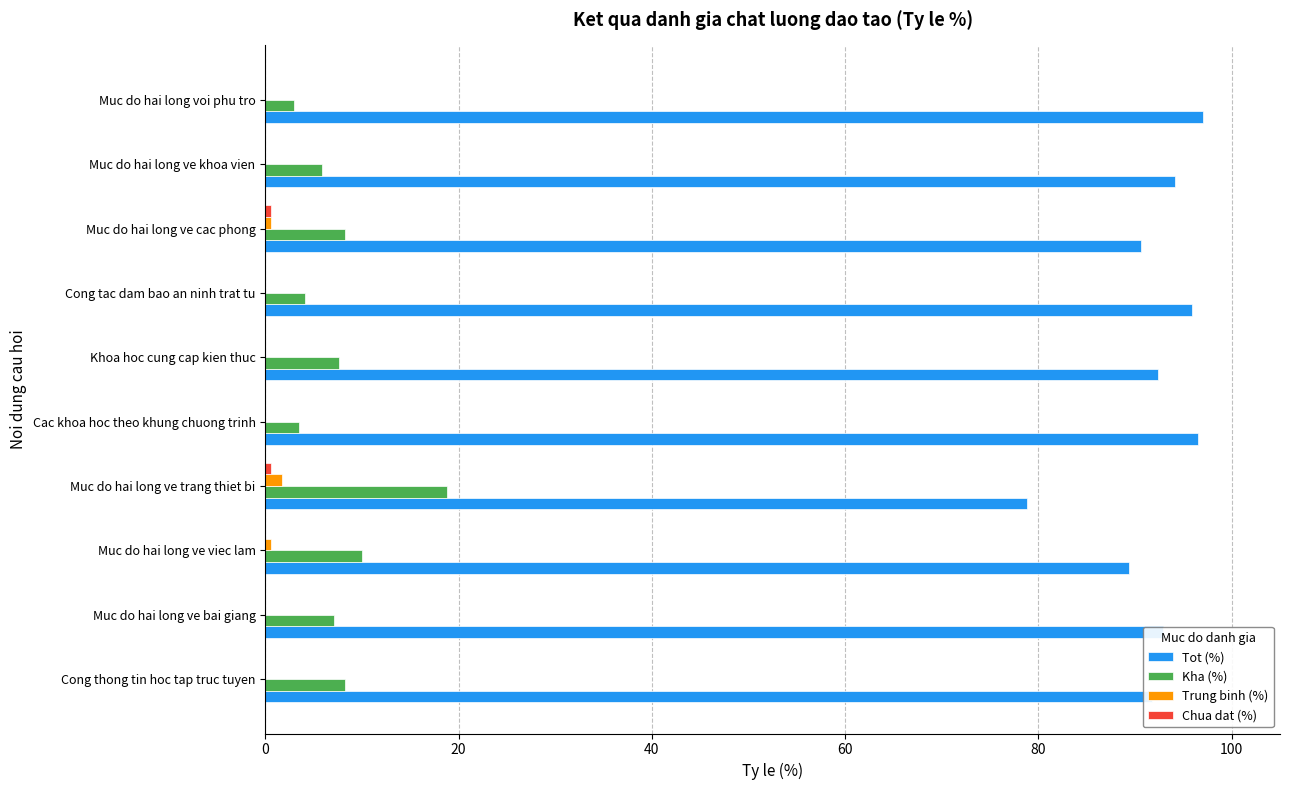

Which series has the largest total across all categories?

Tot (%)